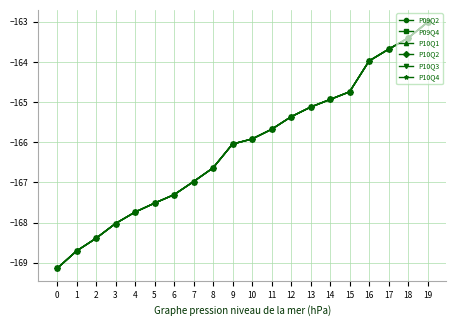

At which label does P10Q1 first exceed -165?

14